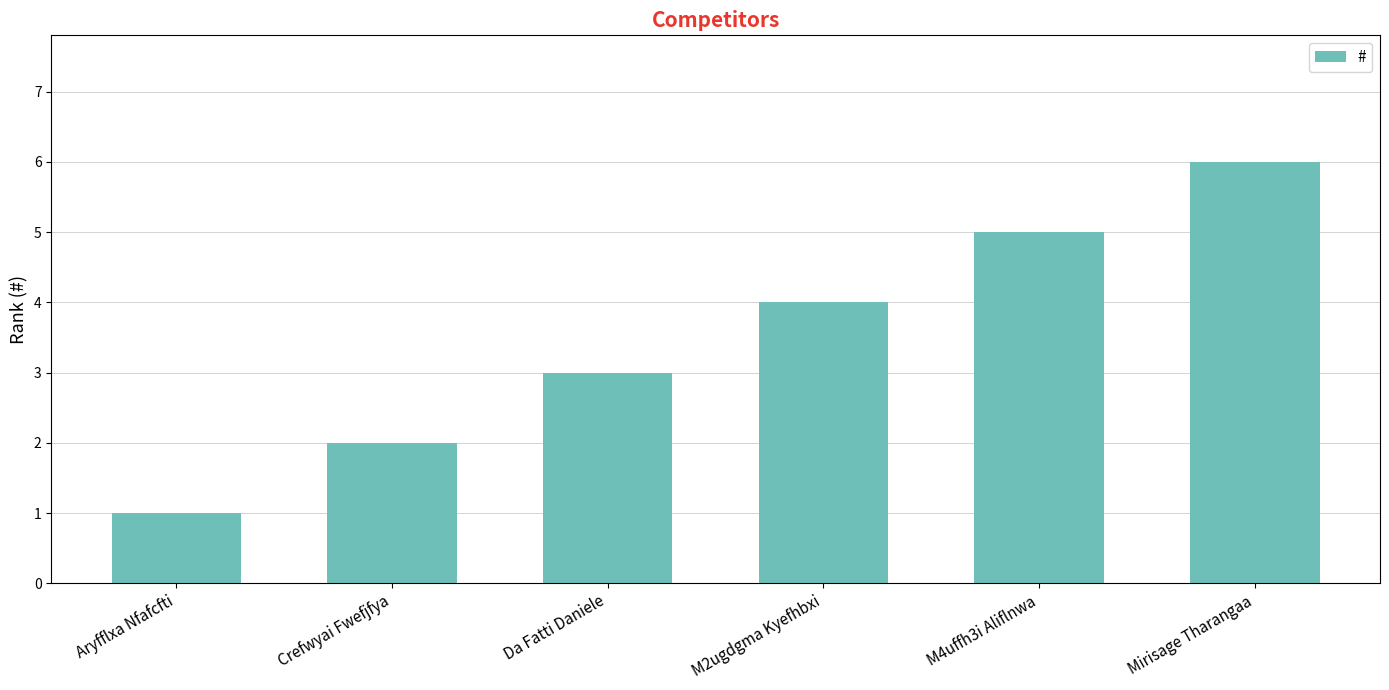

What is the average value?

4